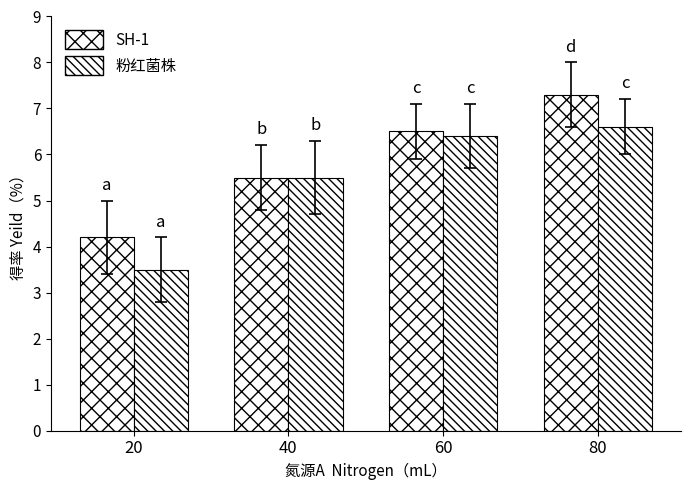

Reading left to right, list all the values displayed in this chart.

SH-1: 20=4.2	40=5.5	60=6.5	80=7.3
粉红菌株: 20=3.5	40=5.5	60=6.4	80=6.6